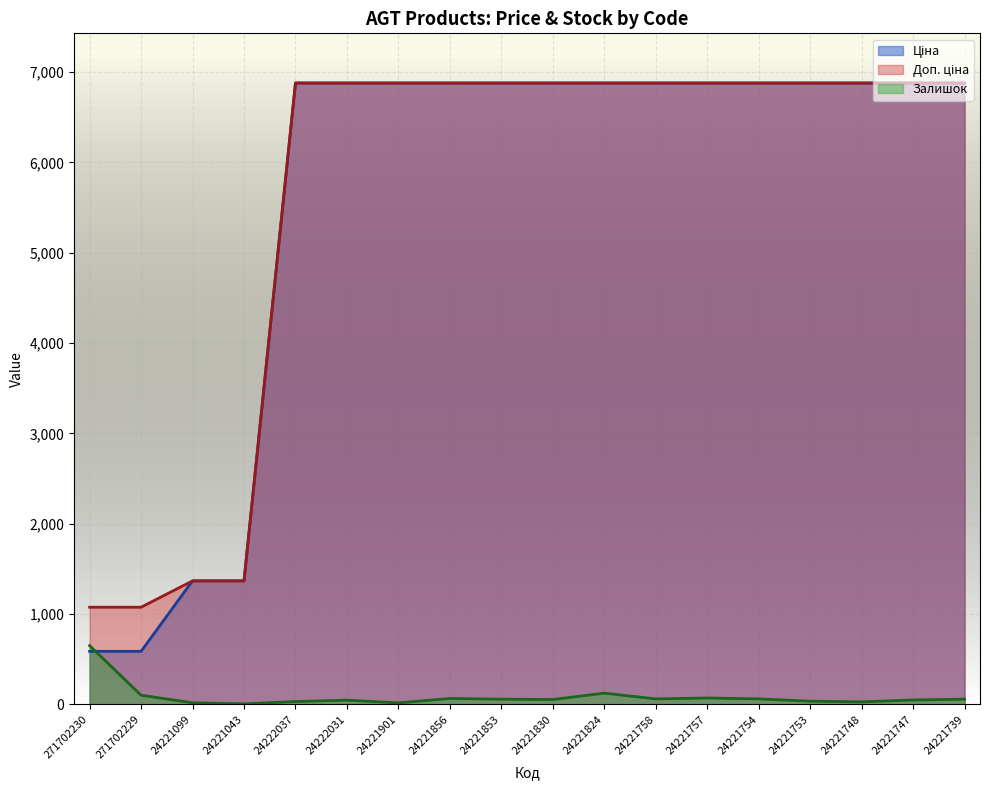

How many values in the Доп. ціна series are below 6879?

4